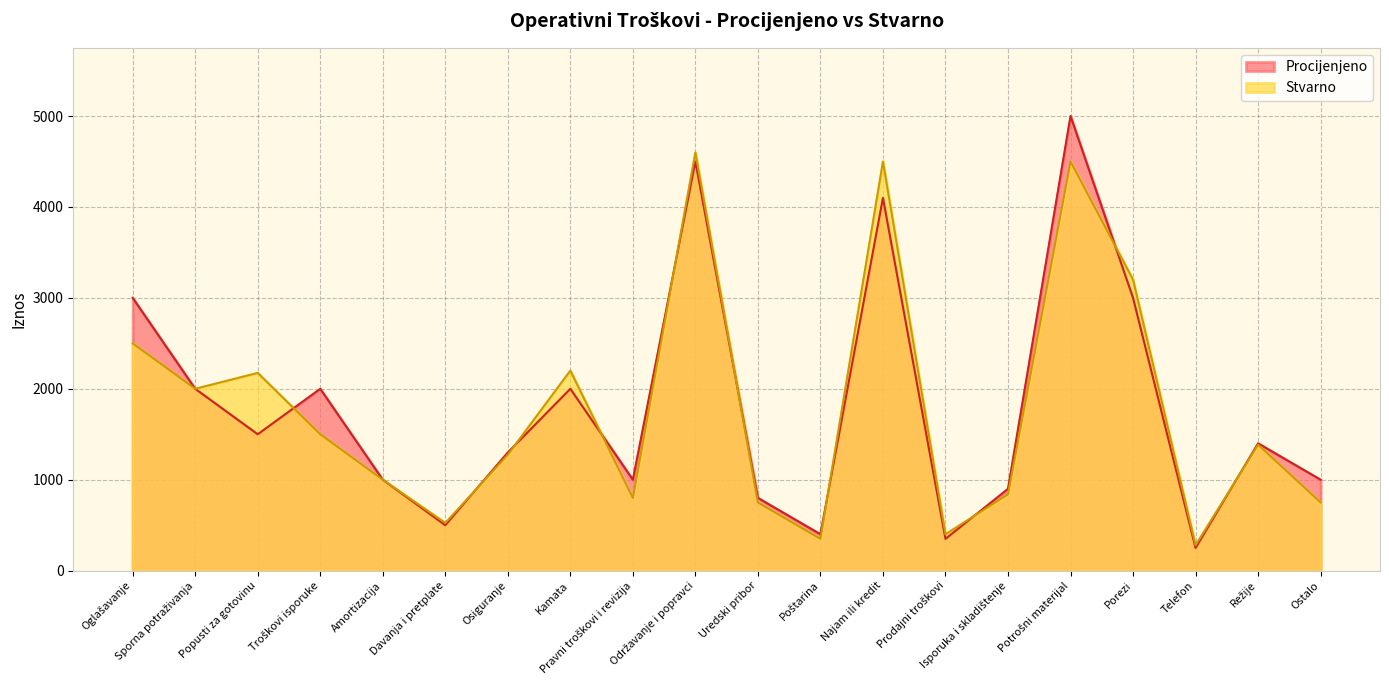

Count the number of data series in this chart.

2